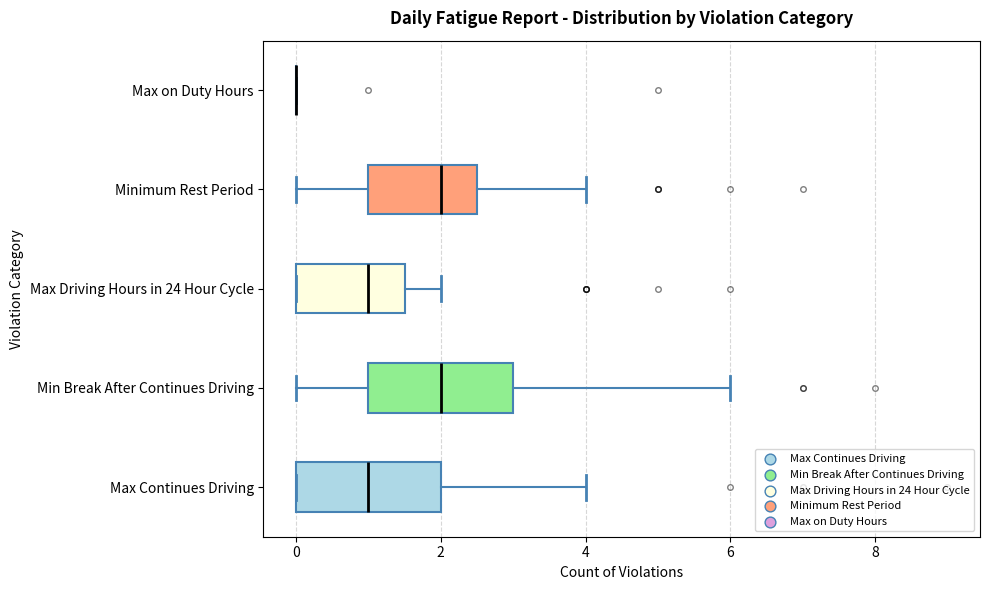

Where is the right edge of the box for Minimum Rest Period on the x-axis? The values are not printed on the chart, so give them approximately, as read against the axis.

2.6